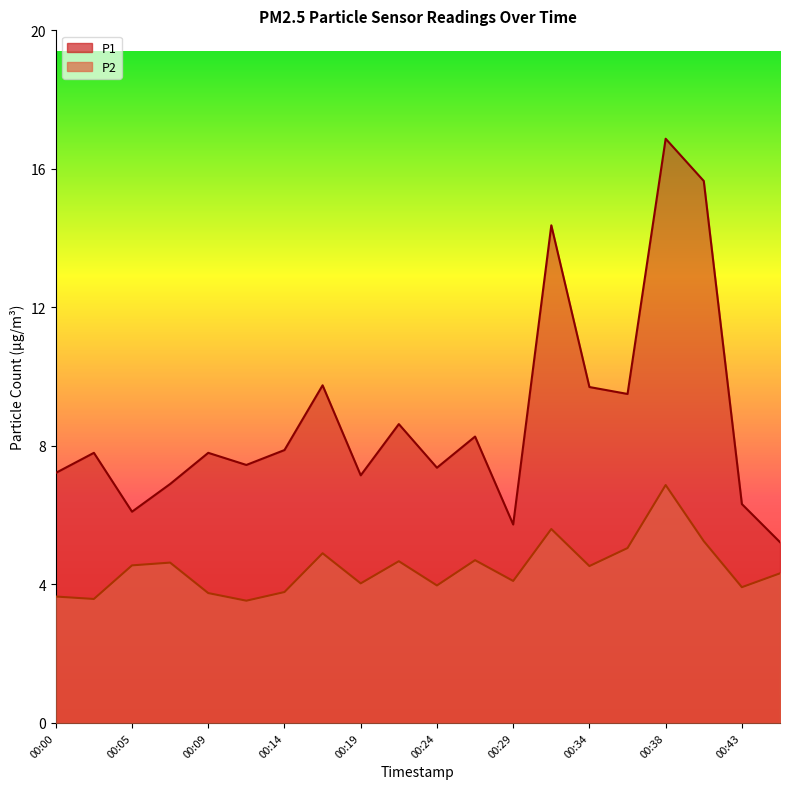

List the series in order of their overall mean, lowest first.

P2, P1